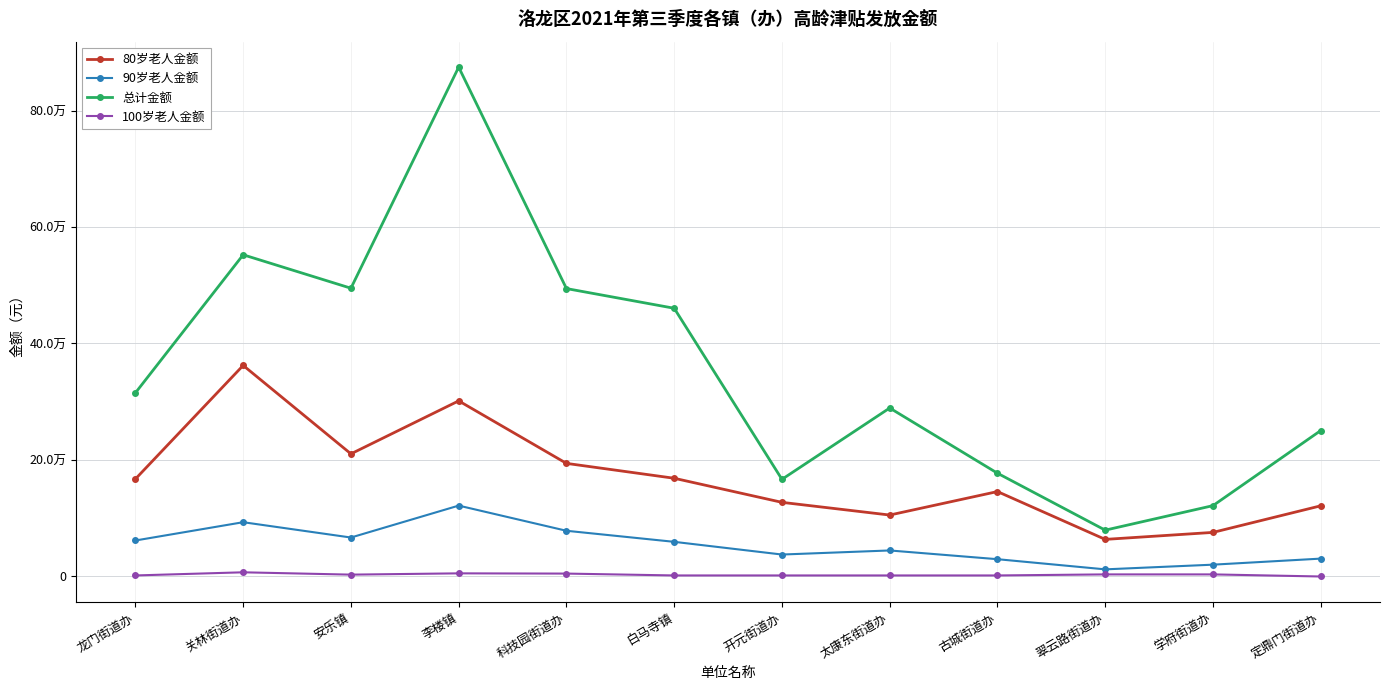

True or false: 100岁老人金额 has a value of 5400 at 李楼镇.

True